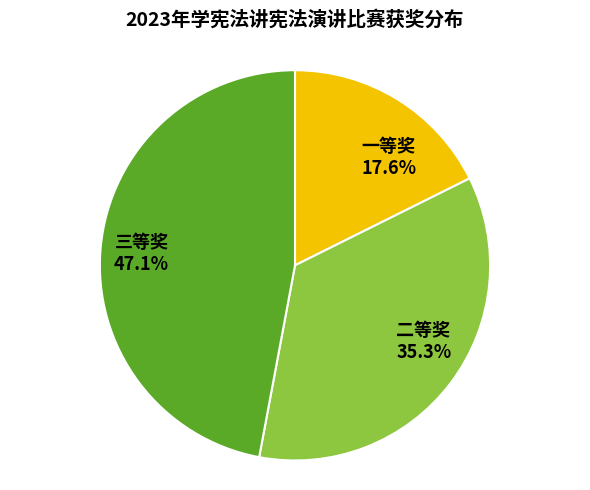

True or false: 二等奖 accounts for 35% of the total.

True